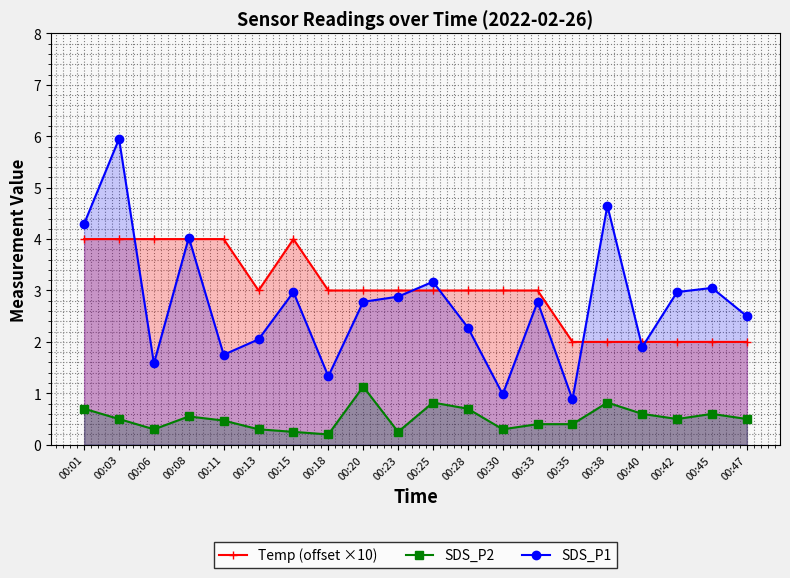

Where is the first local minimum for SDS_P1?

00:06